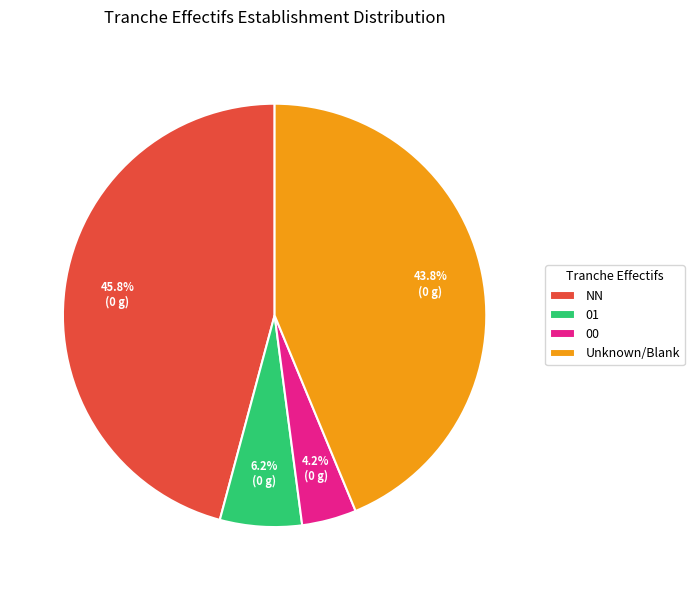

What percentage is the 01 slice, to the nearest percent?

6%